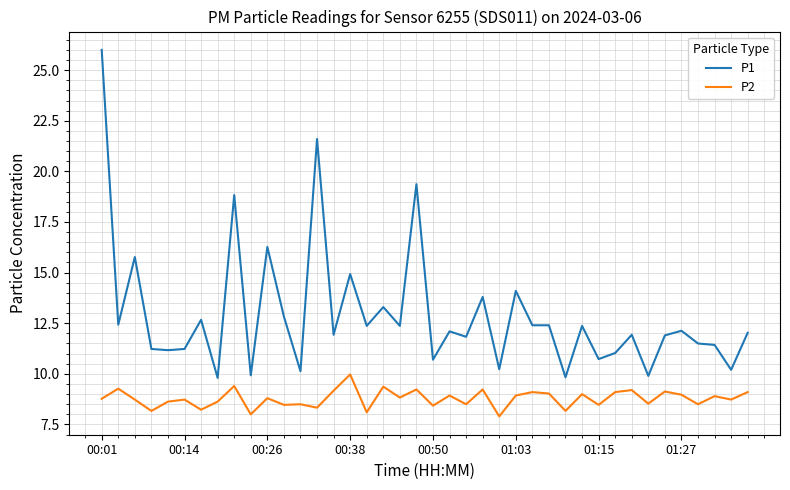

True or false: P2 has more than 0 points higher than both neighbors.

True